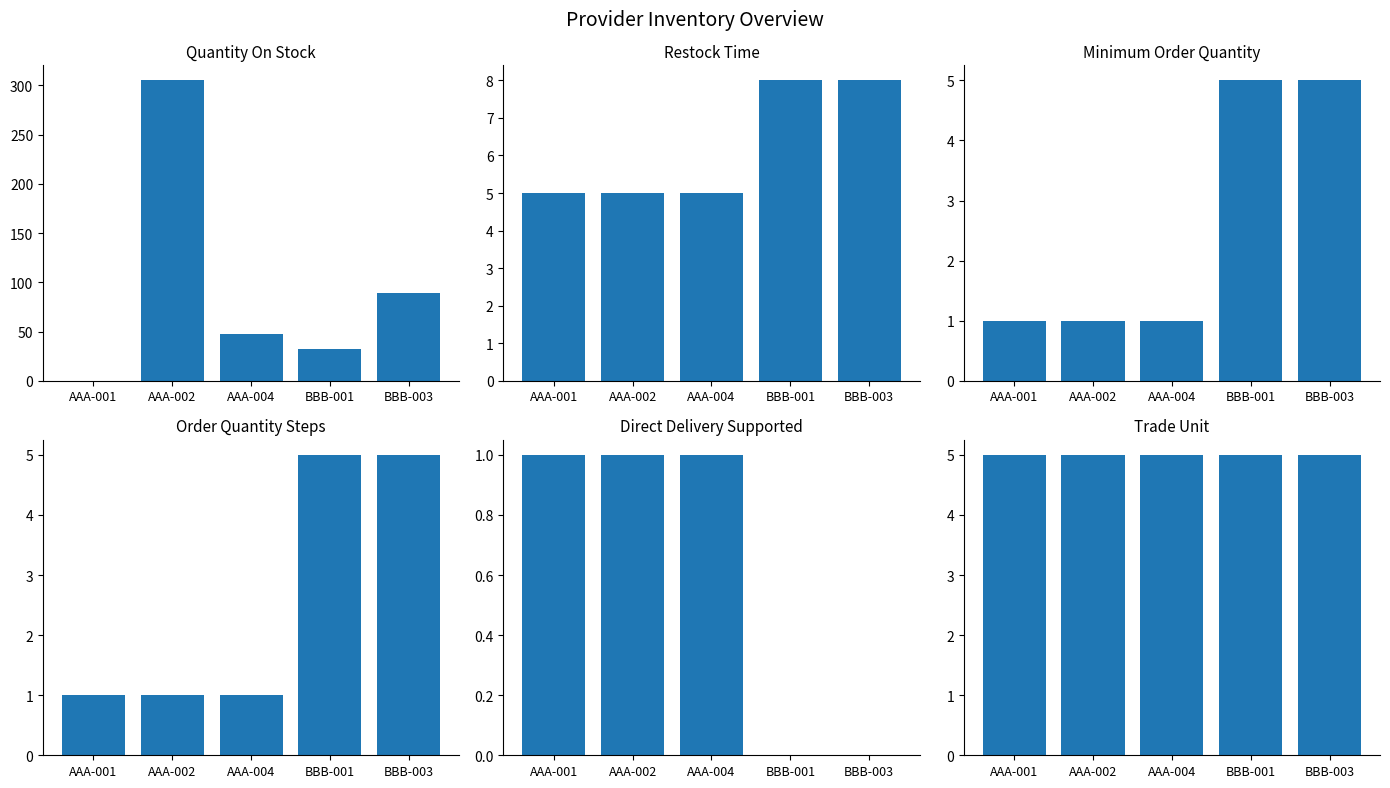

What are all the series names shown in the legend?

QuantityOnStock, RestockTime, MinimumOrderQuantity, OrderQuantitySteps, DirectDeliverySupported, TradeUnit